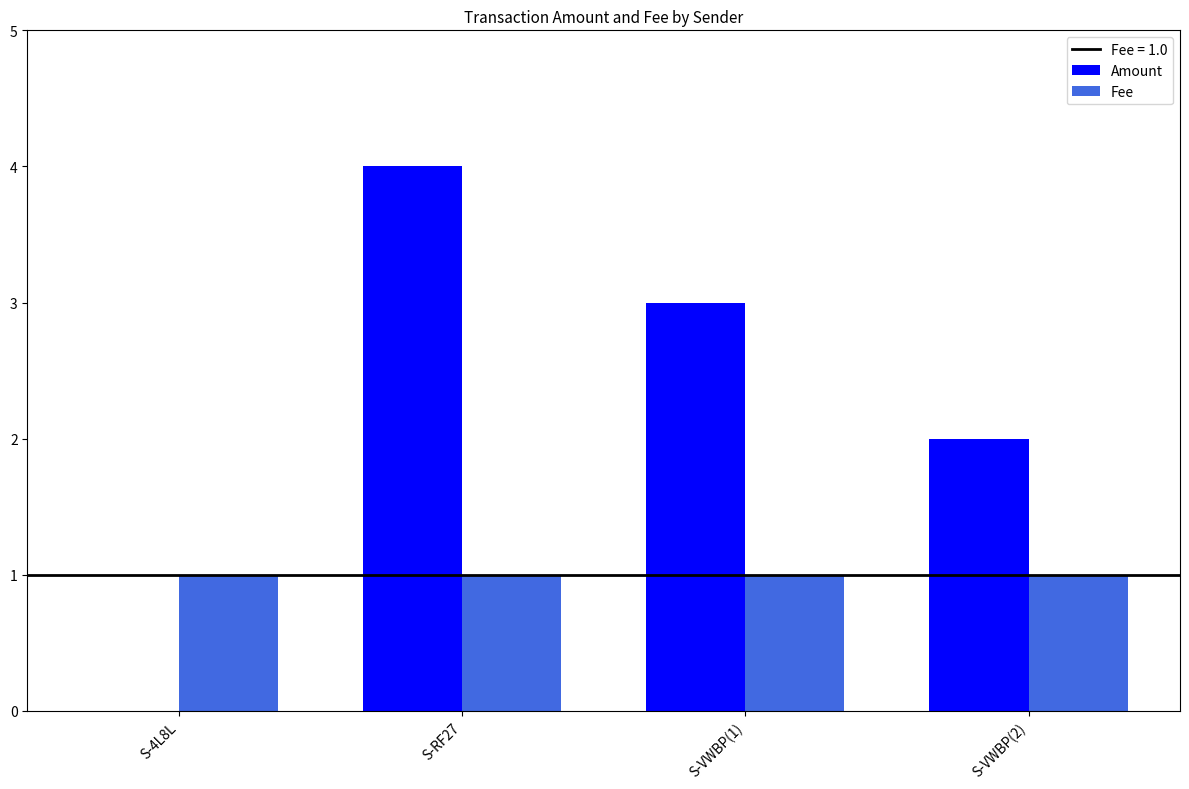

How many values in Amount are above zero?

3